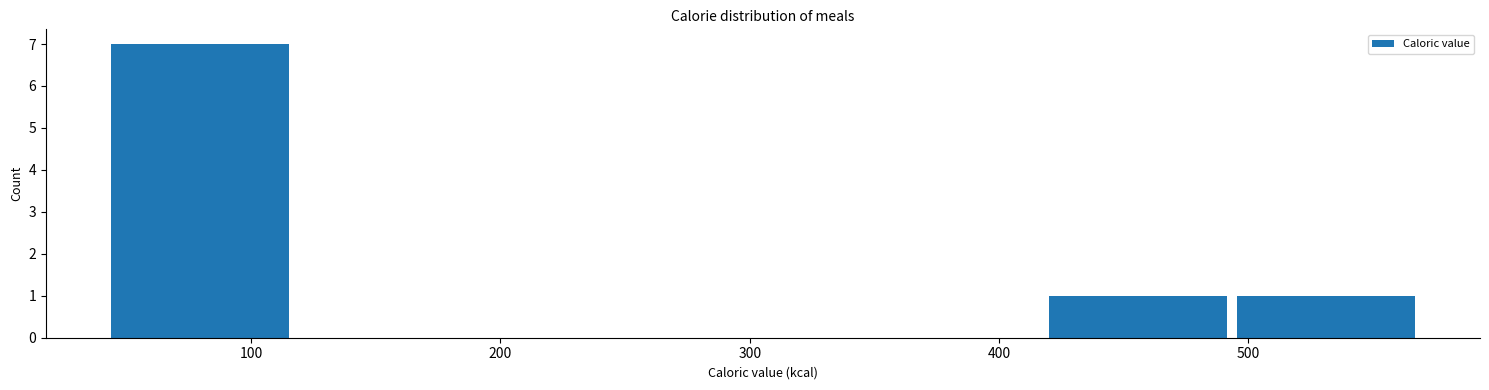

Reading left to right, list every bar in this chart as the range it spans on the x-axis followed by its height. Neither the bar edges nor the heights are printed on the chart, so give them approximately, as read against the axes.

40 to 120: 7
120 to 190: 0
190 to 270: 0
270 to 340: 0
340 to 420: 0
420 to 490: 1
490 to 570: 1